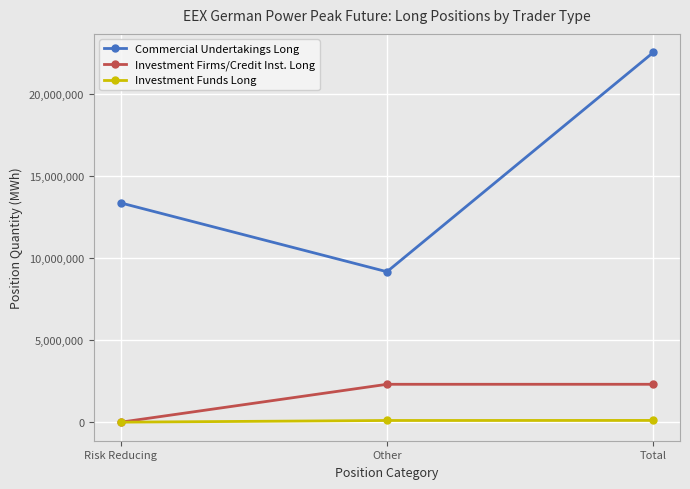

What is the spread (max minus min) of values at Total?

22430868